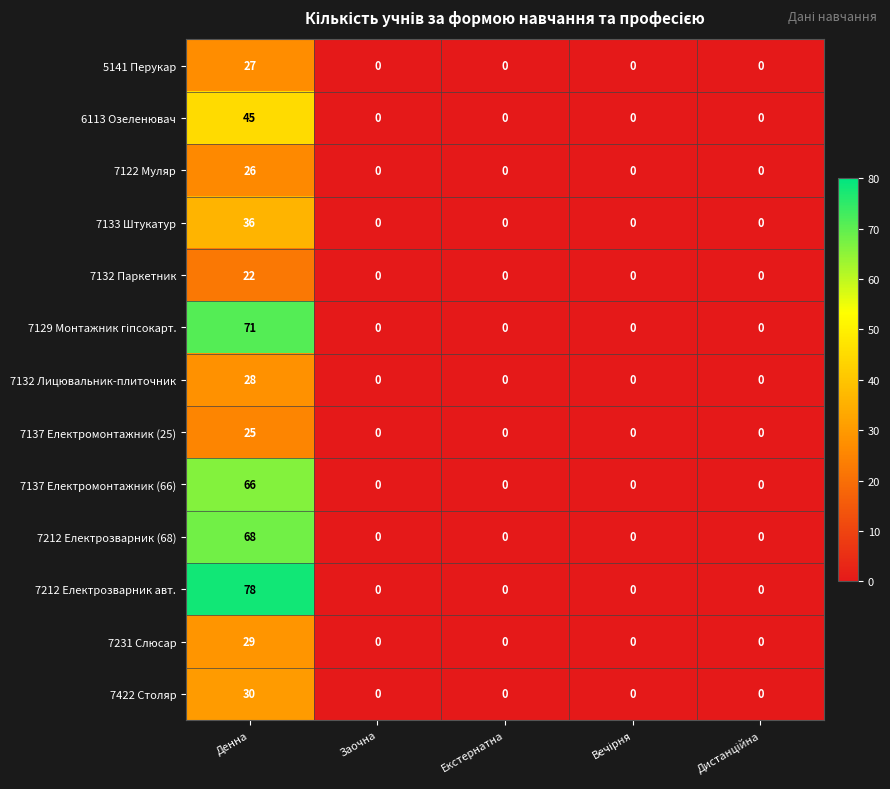

Which series has the largest range (max minus min)?

7212 Електрозварник авт.